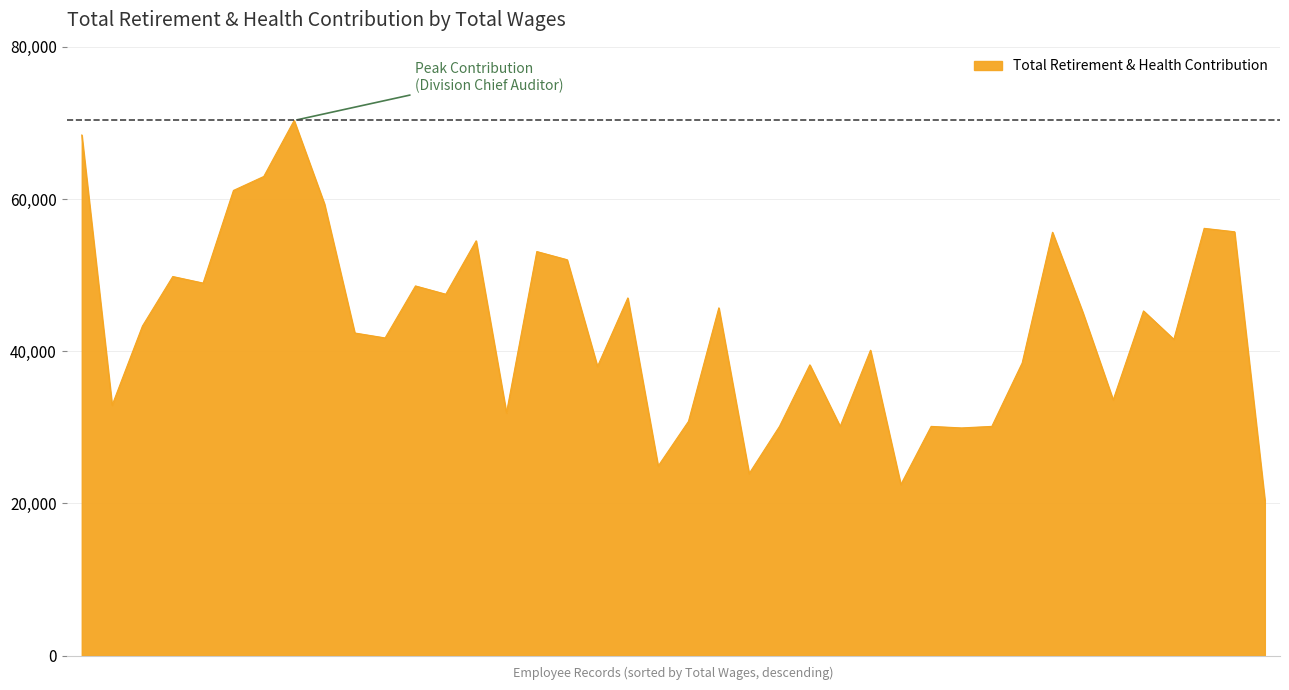

What is the minimum value shown in the chart?

20410